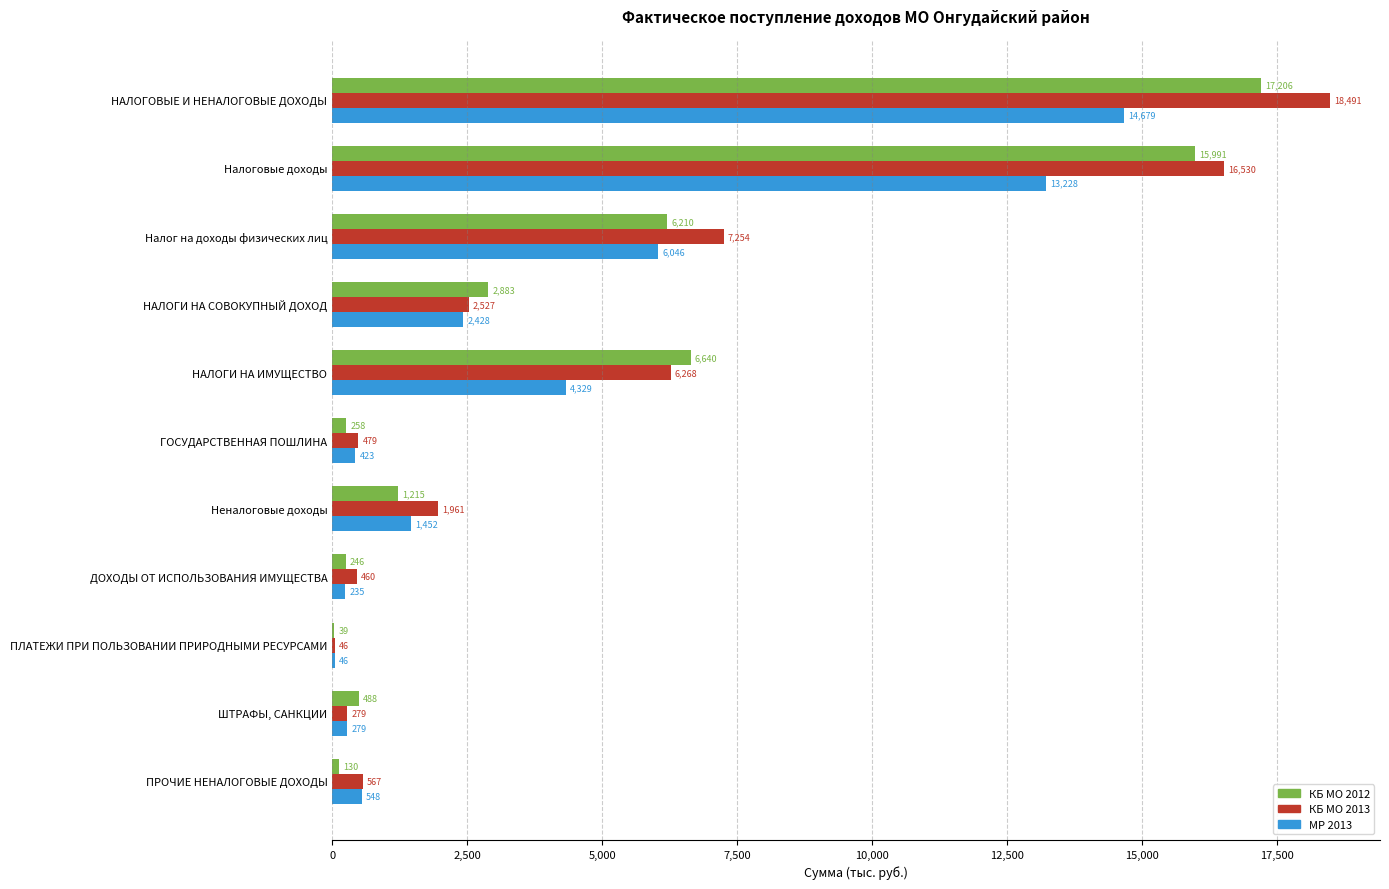

At which category is the sum across all series the highest?

НАЛОГОВЫЕ И НЕНАЛОГОВЫЕ ДОХОДЫ